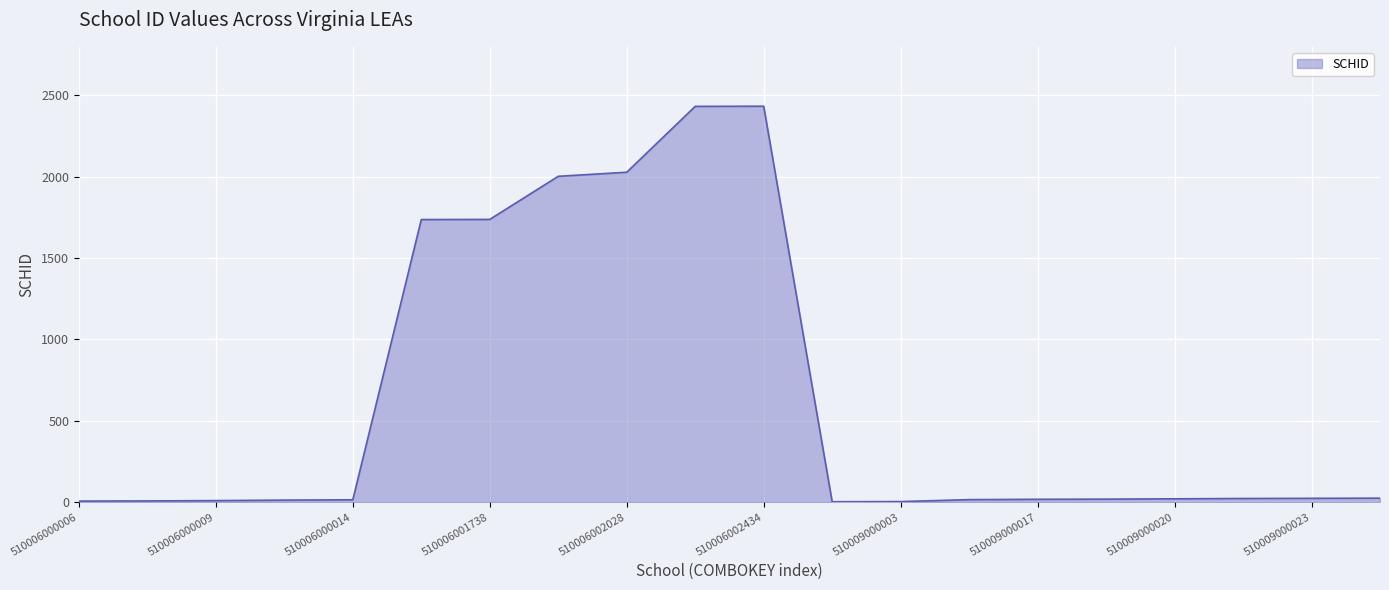

What is the greatest value displayed?

2434